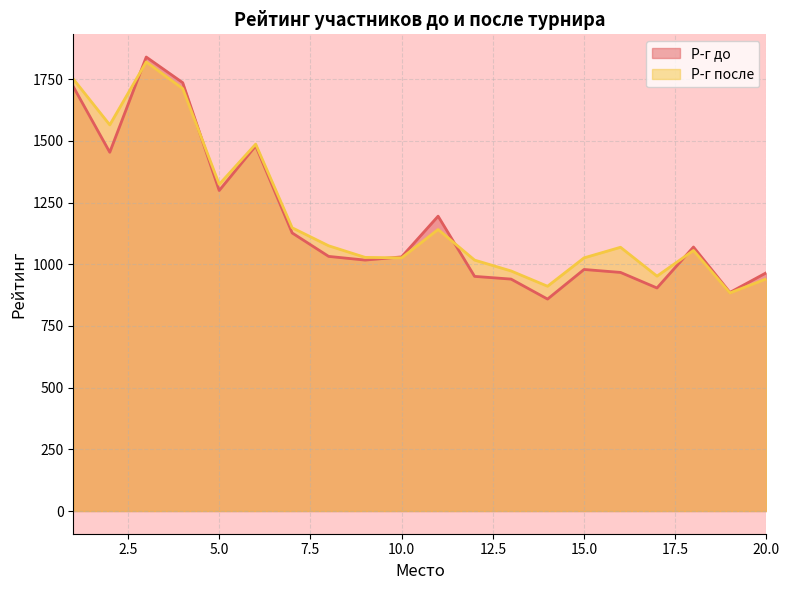

Reading left to right, transcribe all the data shown in this chart.

Р-г до: 1=1720	2=1454	3=1840	4=1736	5=1299	6=1480	7=1127	8=1032	9=1017	10=1030	11=1195	12=951	13=940	14=859	15=979	16=967	17=904	18=1070	19=886	20=966
Р-г после: 1=1751	2=1565	3=1820	4=1712	5=1324	6=1487	7=1148	8=1075	9=1028	10=1026	11=1141	12=1017	13=973	14=911	15=1026	16=1069	17=952	18=1056	19=884	20=941